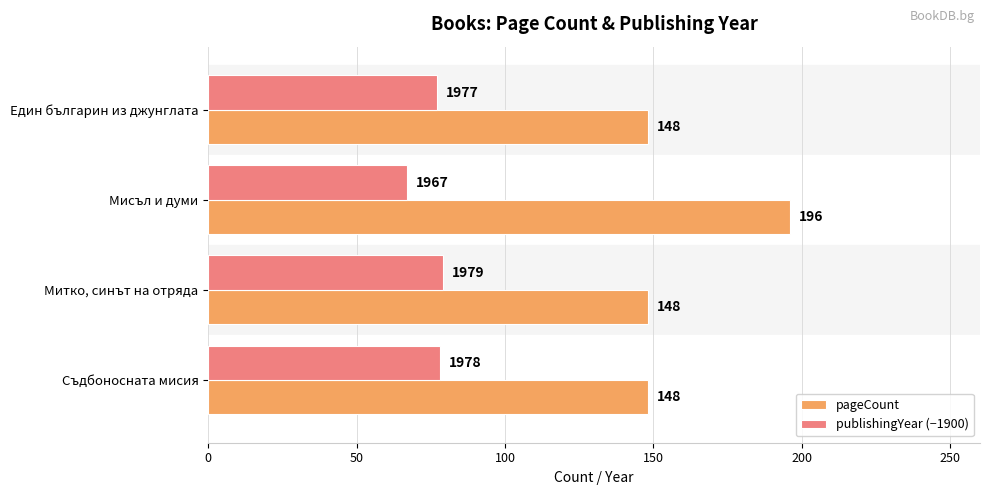

Count the pageCount values in the range 148 to 196.

4